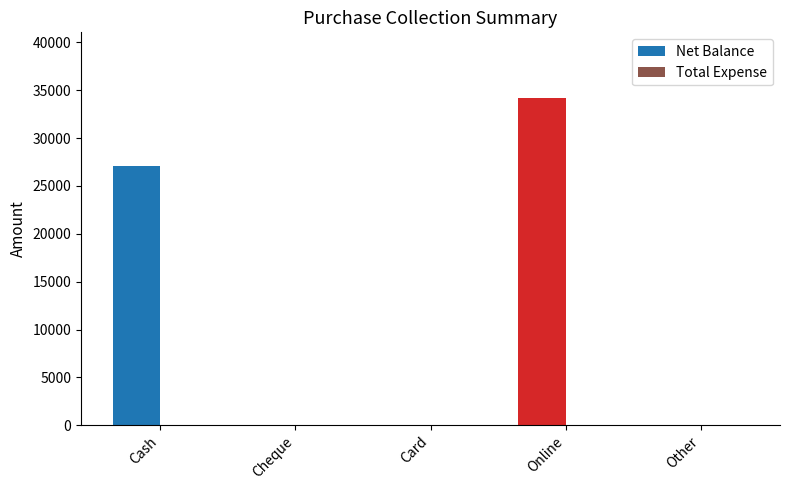

How many data points does each series have?

5